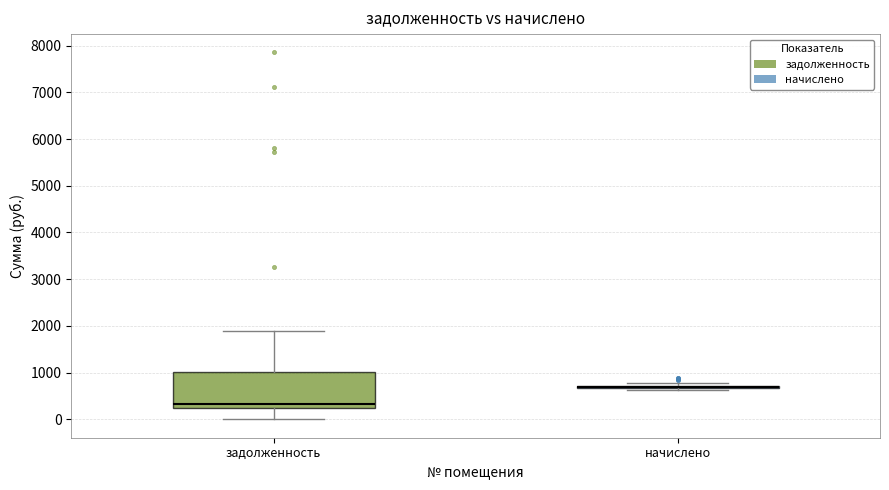

Comparing the boxes themselves (not the whiskers), which one is the tallest?

задолженность